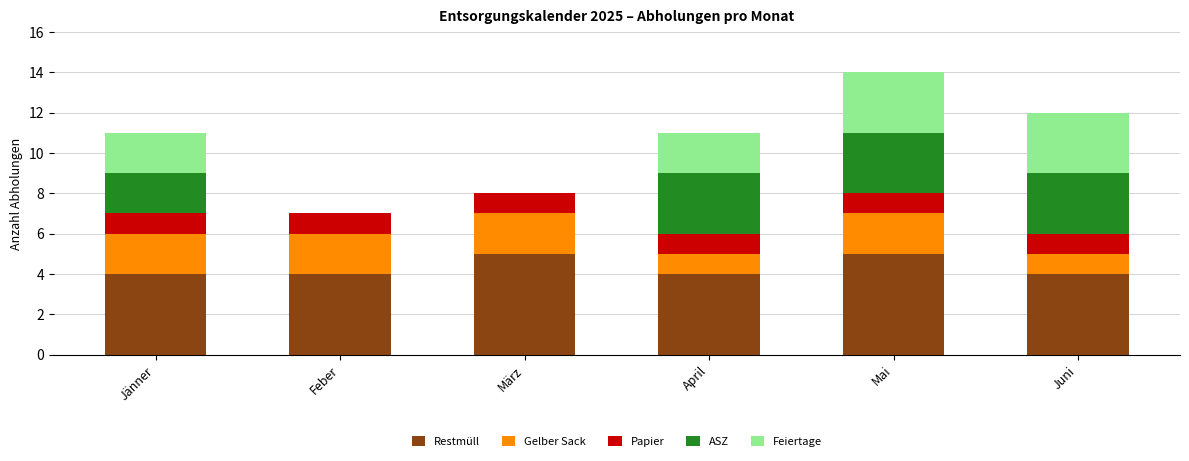

What is the highest value of the Restmüll series?

5